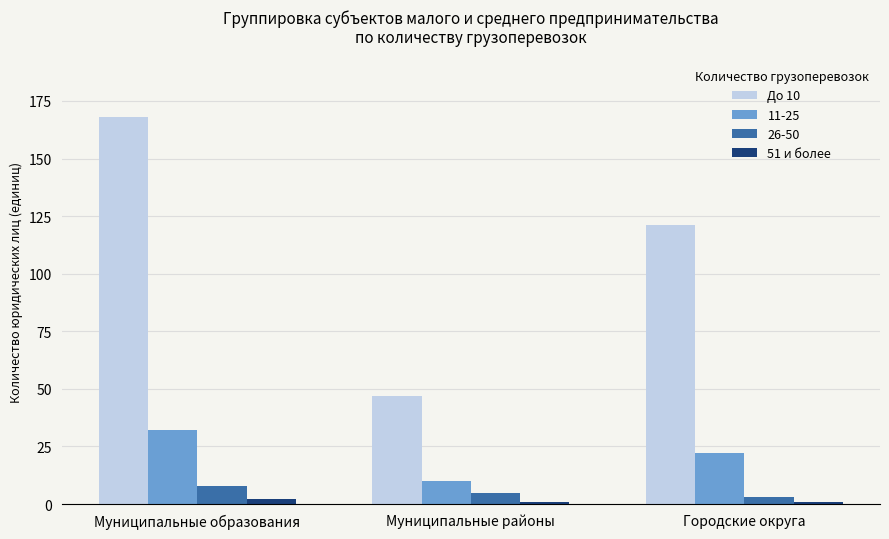

What is the label of the 2nd bar from the left?

Муниципальные районы